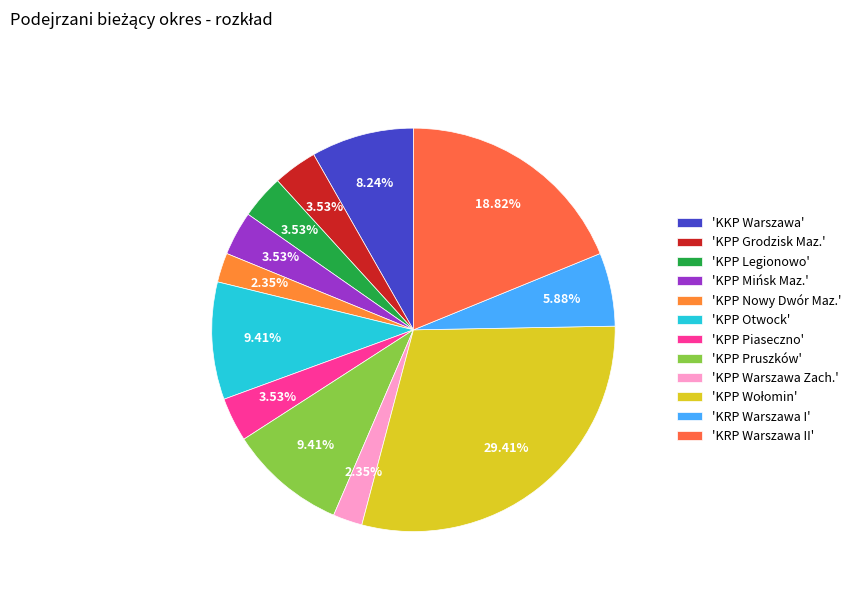

Which slice is the largest?

KPP Wołomin